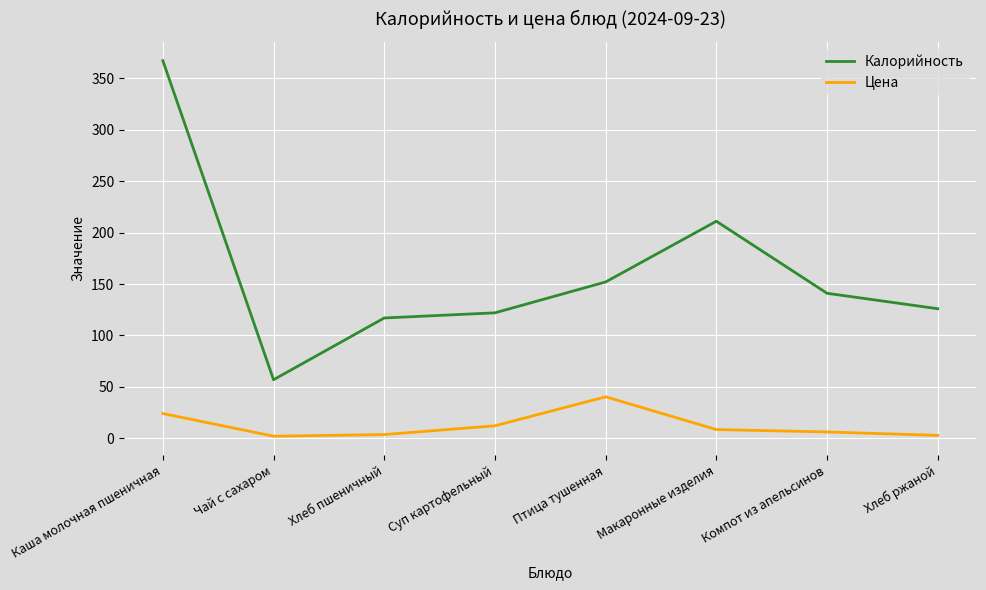

List the series in order of their peak value, lowest first.

Цена, Калорийность